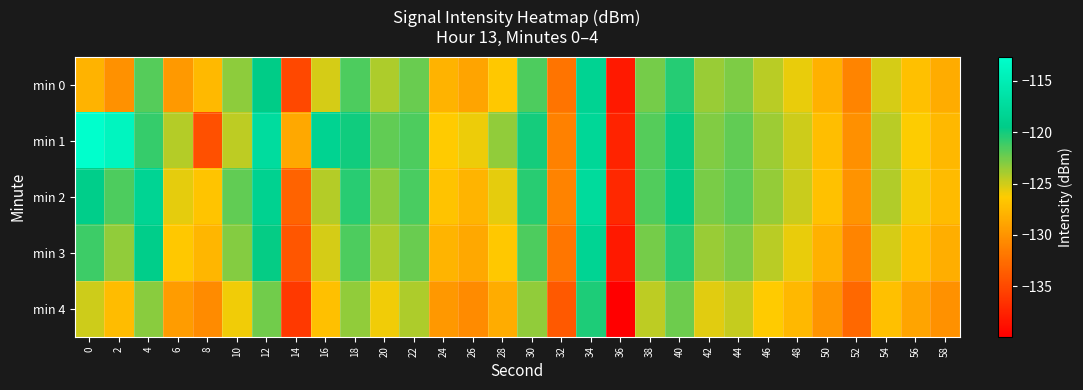

What is the spread (max minus min) of values at 28?

5.0